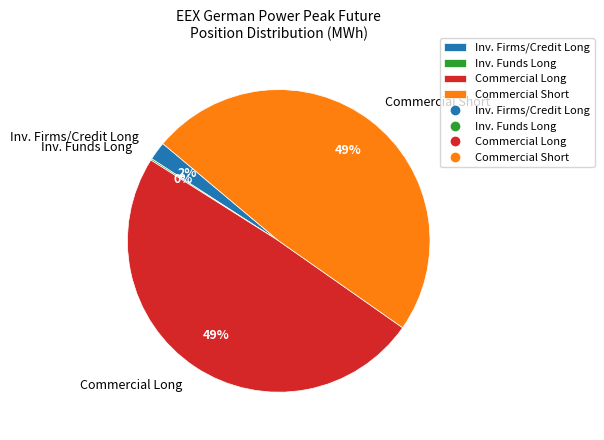

Do Inv. Firms/Credit Long and Commercial Long together represent more than half of the pie?

Yes